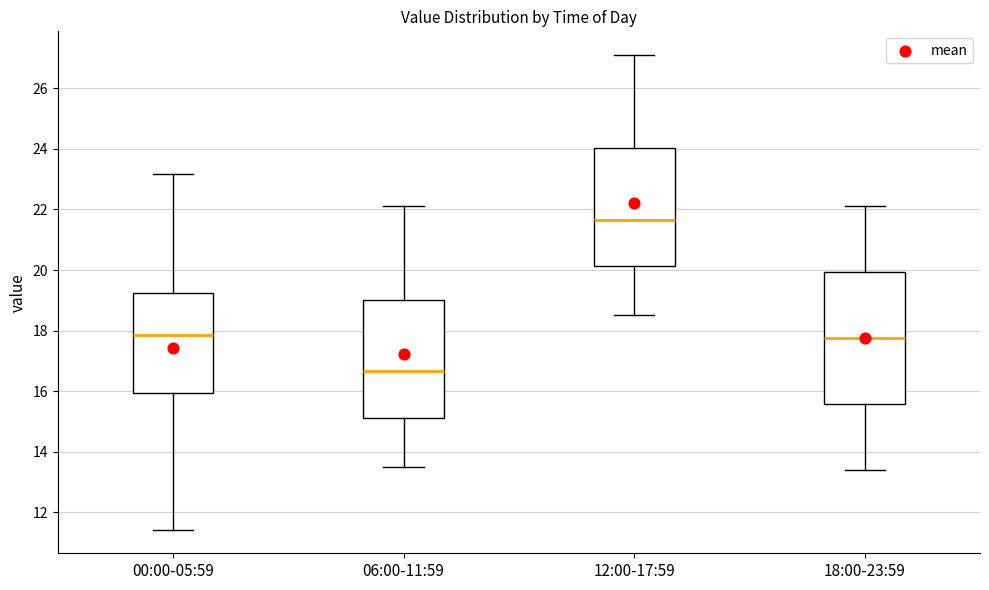

Which box's median line is the lowest?

06:00-11:59